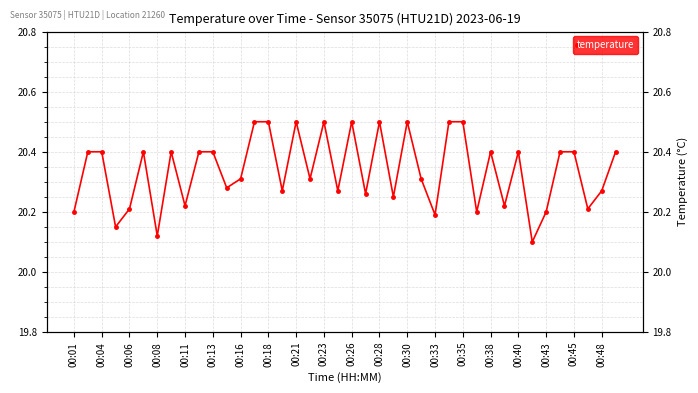

At which category does the chart reach its peak across all series?

00:33